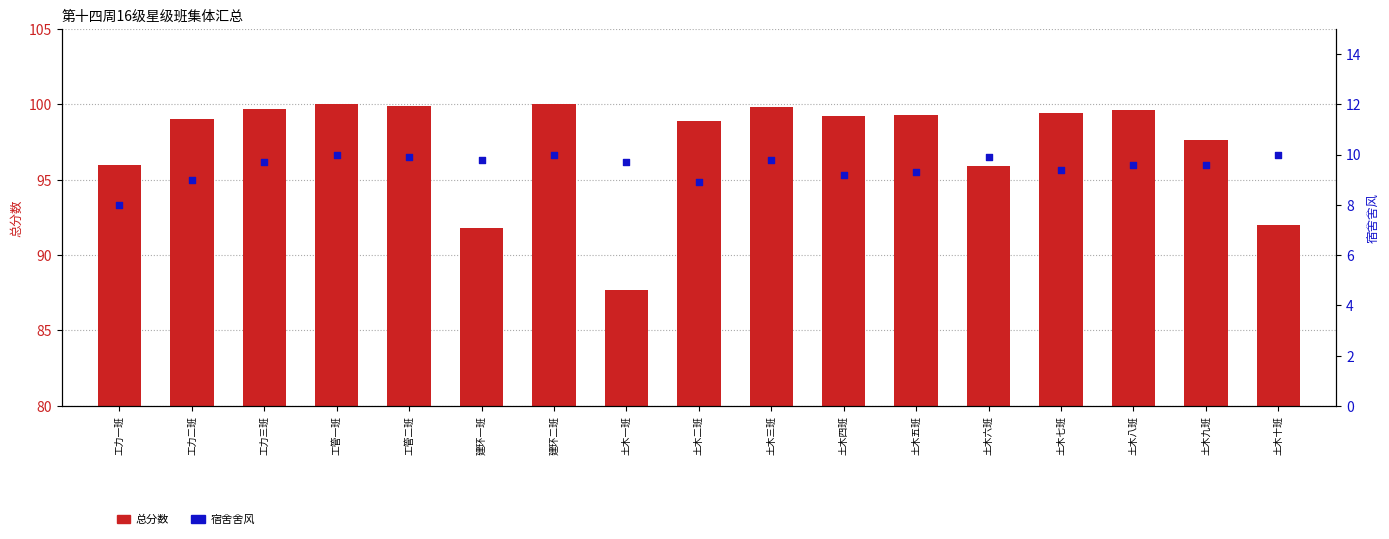

Which series contains the lowest Y value?

宿舍舍风